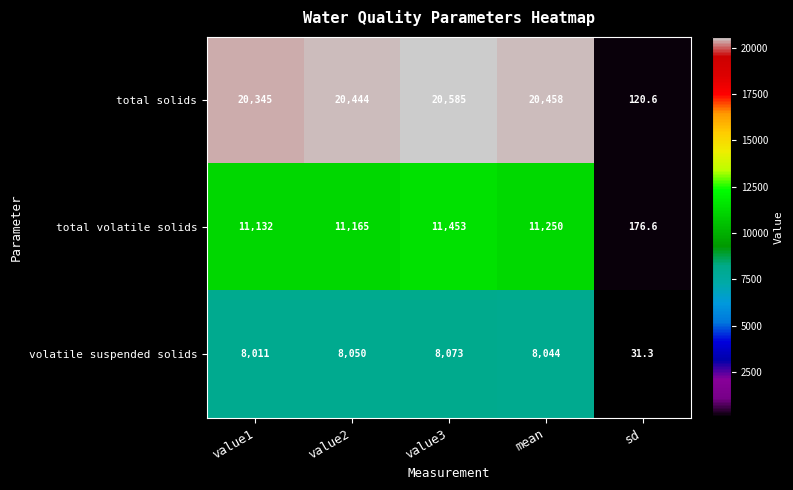

What is the difference between the maximum and second lowest values in the total solids series?

240.0